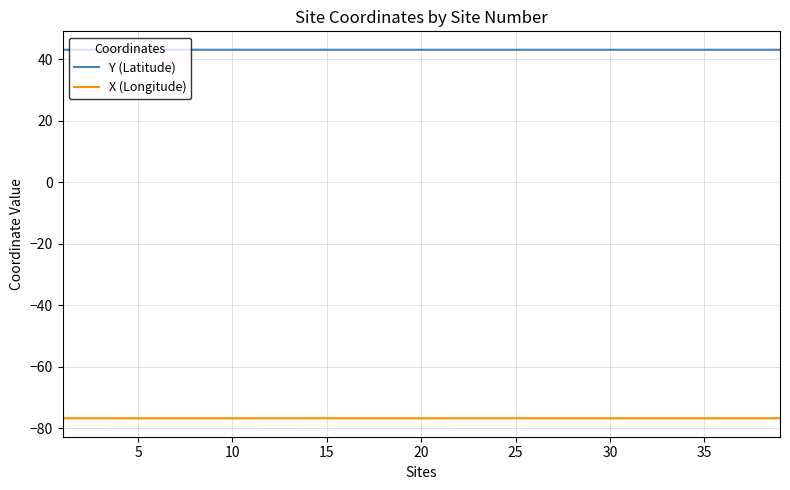

List the series in order of their overall mean, highest first.

Y (Latitude), X (Longitude)